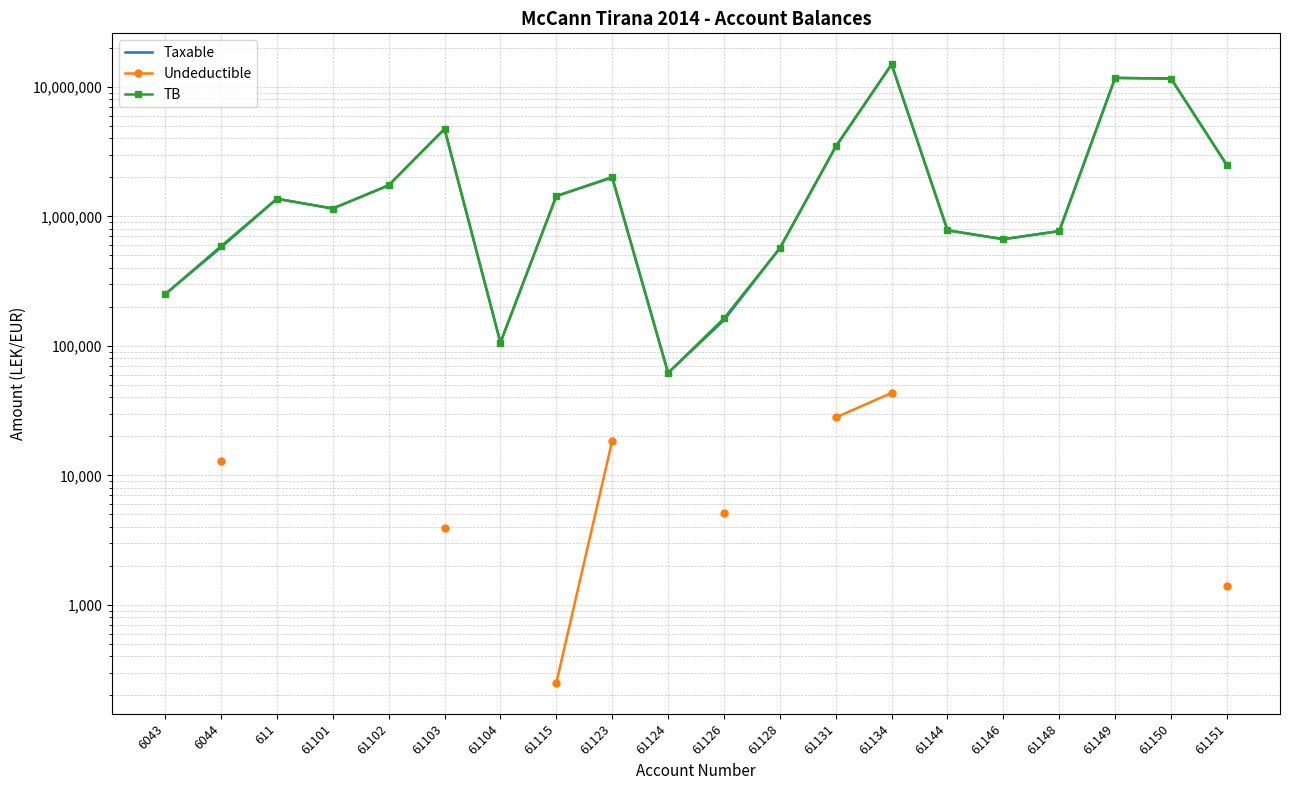

Which label corresponds to the smallest value in the chart?

61115